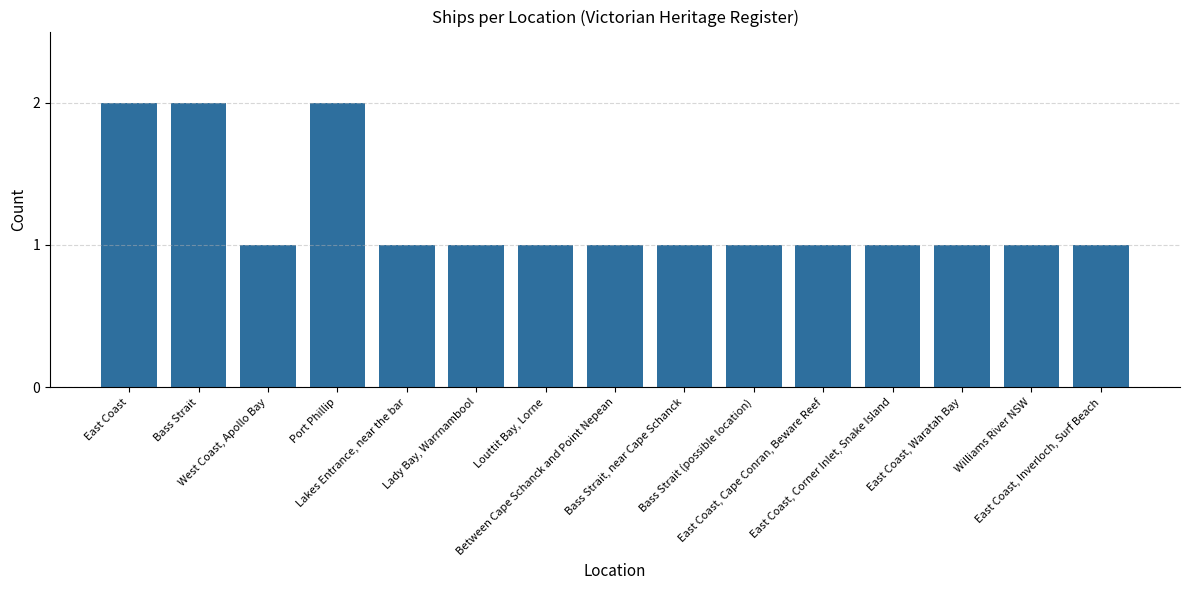

Is it true that the value at Williams River NSW is 0?

False